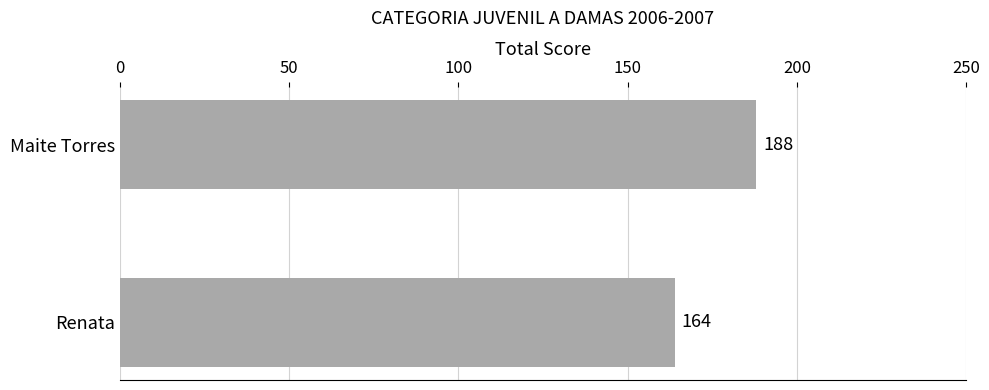

True or false: the data shows 270 at Maite Torres.

False